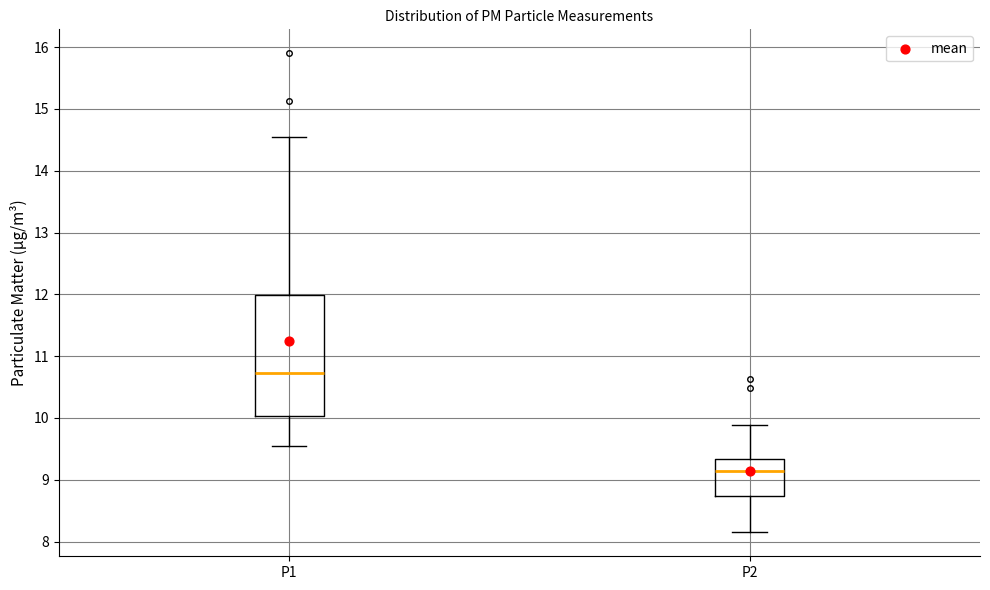

Which box's median line is the lowest?

P2